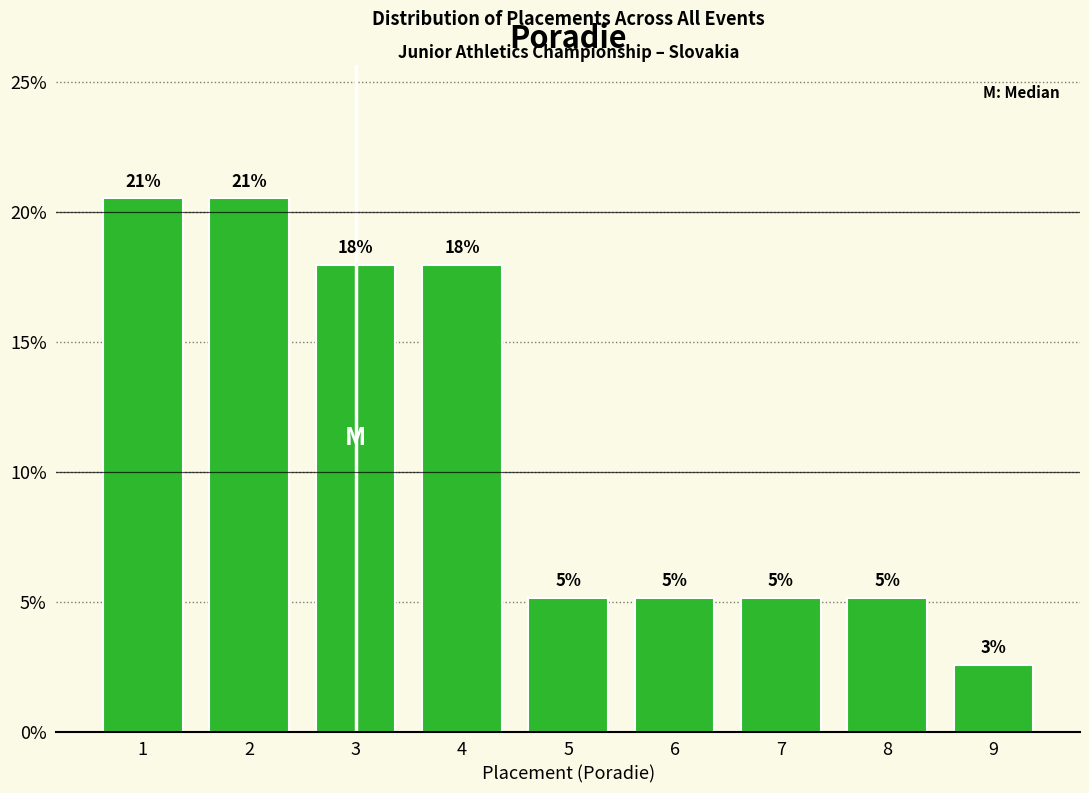

Are the bars horizontal?

No